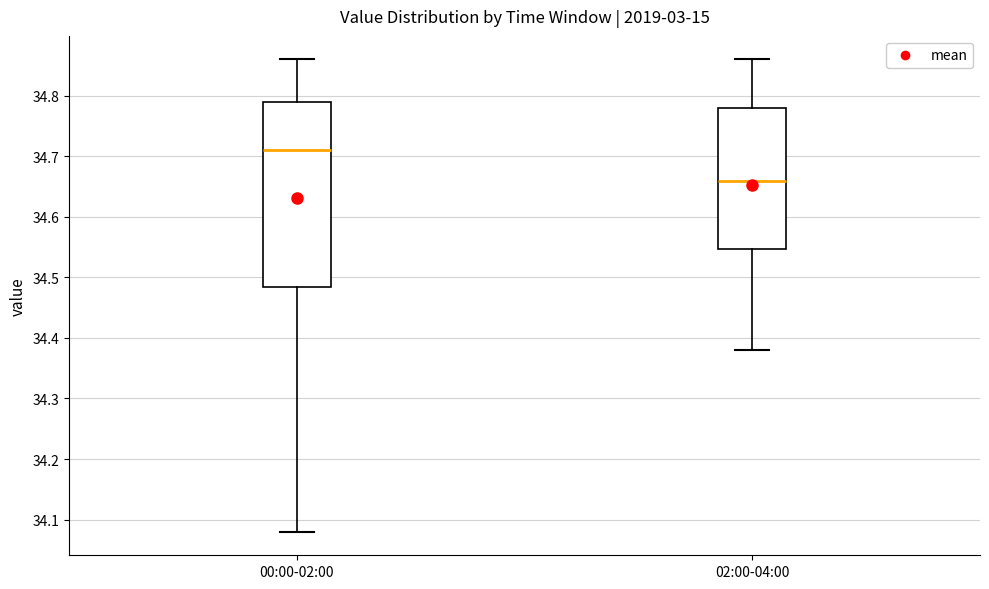

Reading left to right, read every box against the y-axis: the position of its median line, the range the box covers, and the ends of its whiskers. The values are not printed on the chart, so give them approximately, as read against the axis.

00:00-02:00: median 34.71, box 34.49 to 34.79, whiskers 34.08 to 34.86
02:00-04:00: median 34.66, box 34.55 to 34.78, whiskers 34.38 to 34.86